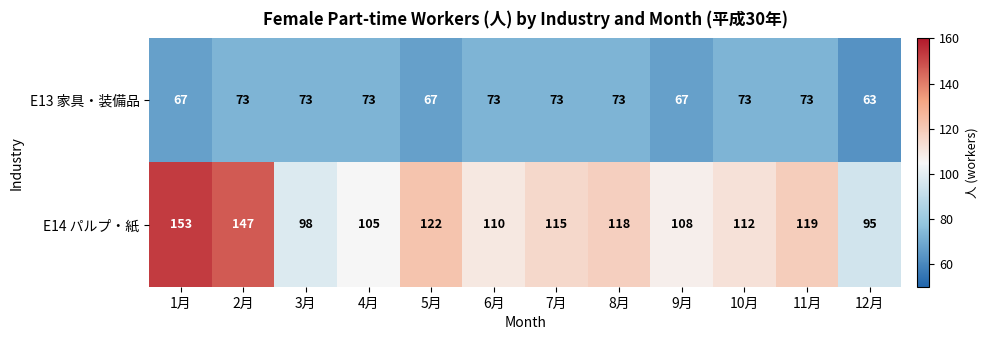

What is the difference between the maximum and second lowest values in the E13 家具・装備品 series?

6